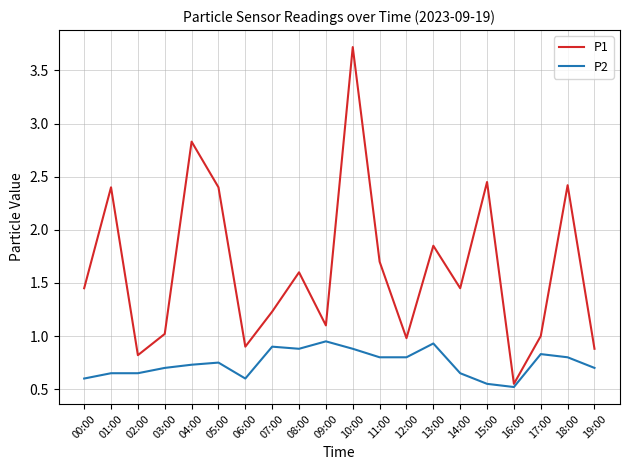

Which series has the widest spread of values?

P1